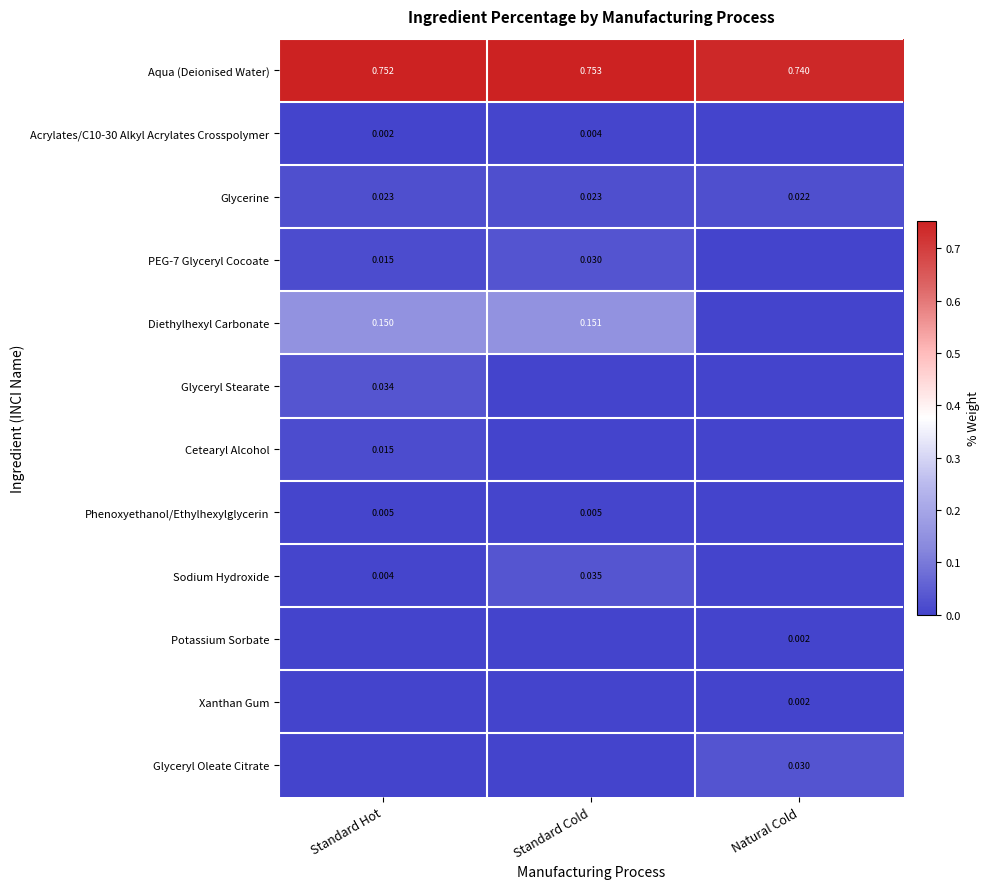

What is the total value across all series at Natural Cold?

0.8